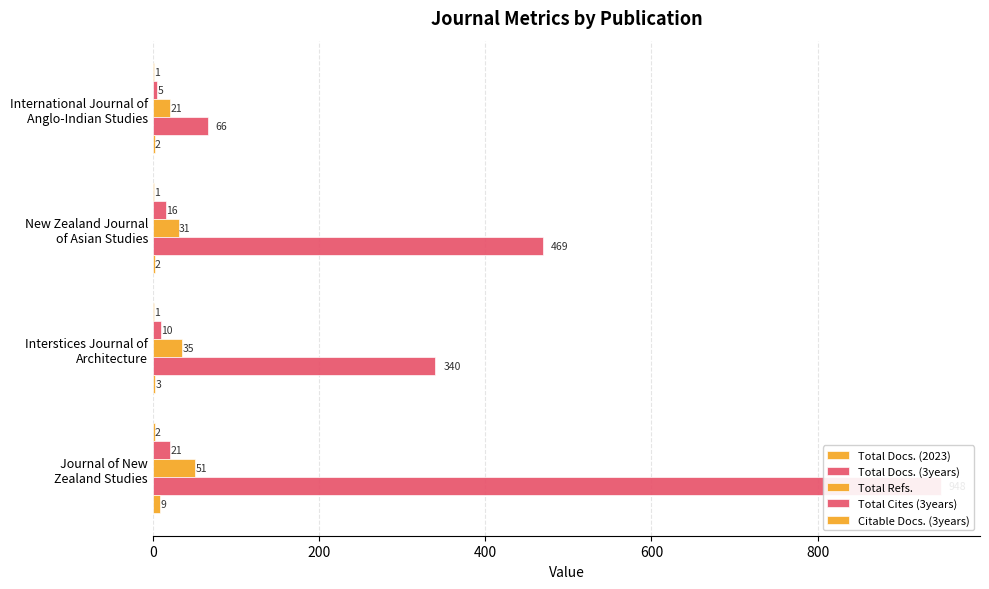

Between New Zealand Journal of Asian Studies and International Journal of Anglo-Indian Studies, which is larger?

New Zealand Journal of Asian Studies